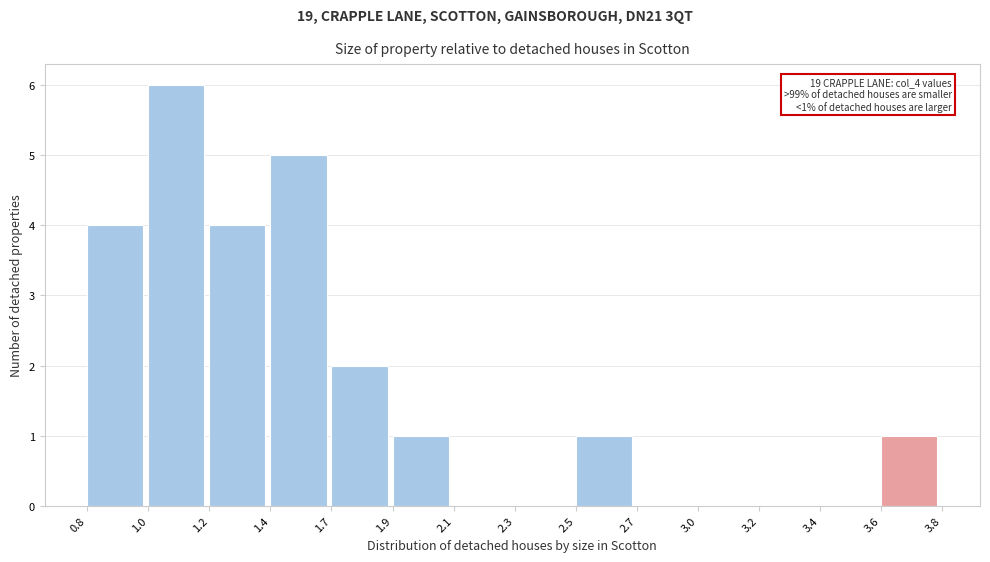

Reading right to left, transcribe all the data shown in this chart.

3.6=1	3.4=0	3.2=0	3.0=0	2.7=0	2.5=1	2.3=0	2.1=0	1.9=1	1.7=2	1.4=5	1.2=4	1.0=6	0.8=4